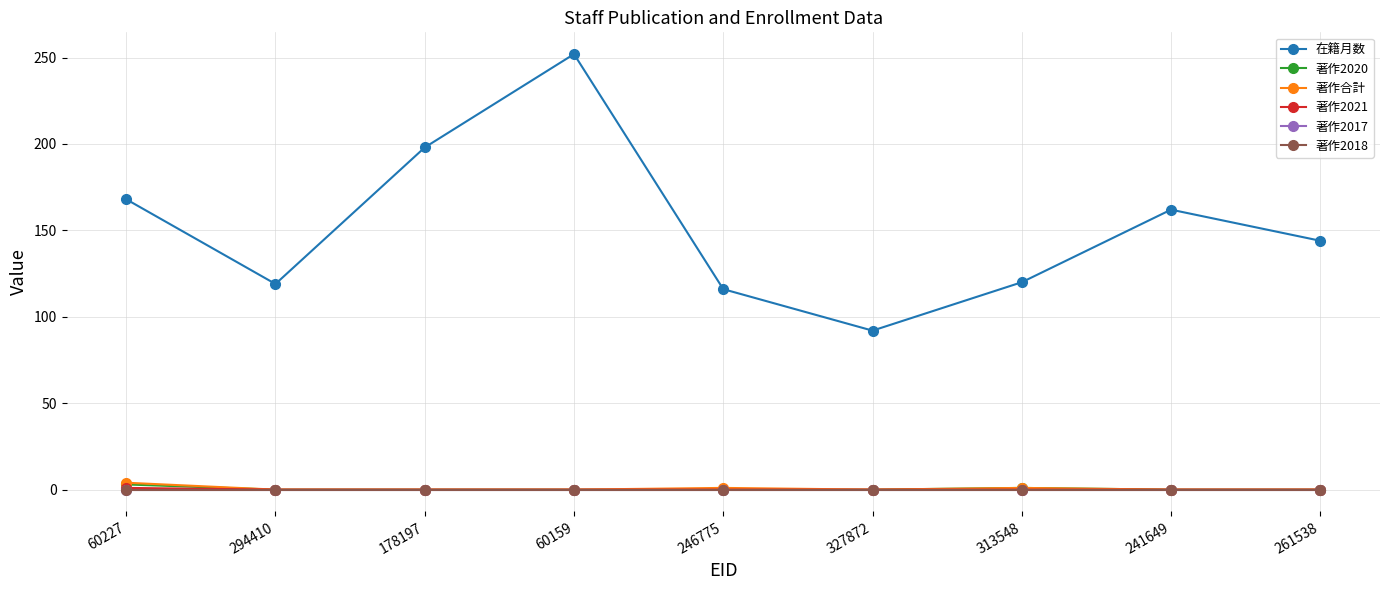

Reading left to right, list all the values displayed in this chart.

在籍月数: 168	119	198	252	116	92	120	162	144
著作2020: 3	0	0	0	0	0	1	0	0
著作合計: 4	0	0	0	1	0	1	0	0
著作2021: 1	0	0	0	0	0	0	0	0
著作2017: 0	0	0	0	0	0	0	0	0
著作2018: 0	0	0	0	0	0	0	0	0